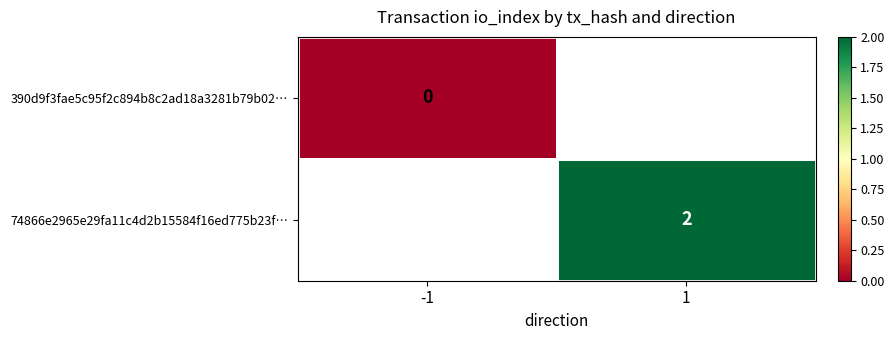

Is it true that 74866e2965e29fa11c4d2b15584f16ed775b23f… equals 2 at 1?

True